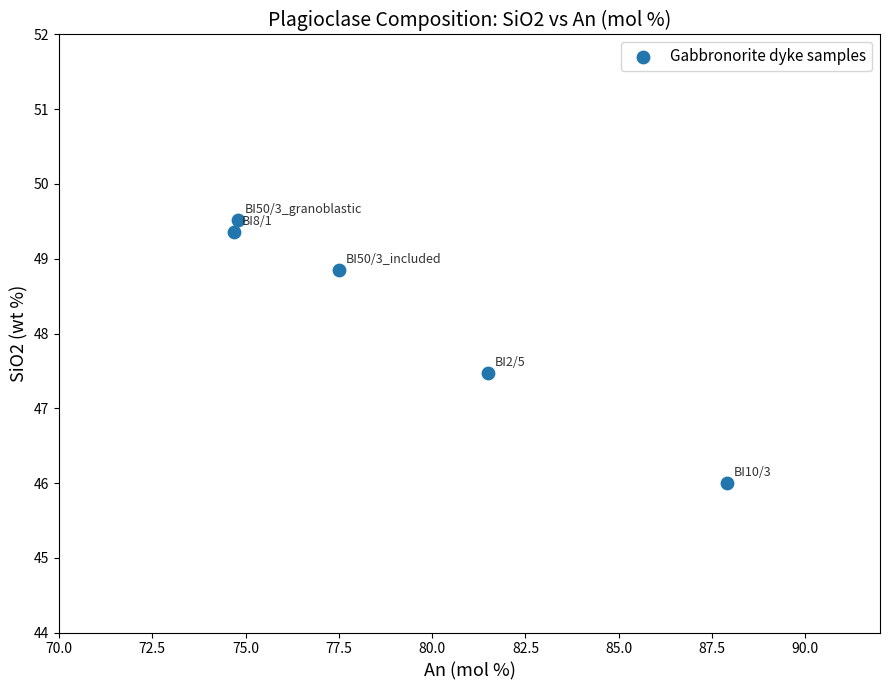

What is the range of X values (max minus min)?

13.2